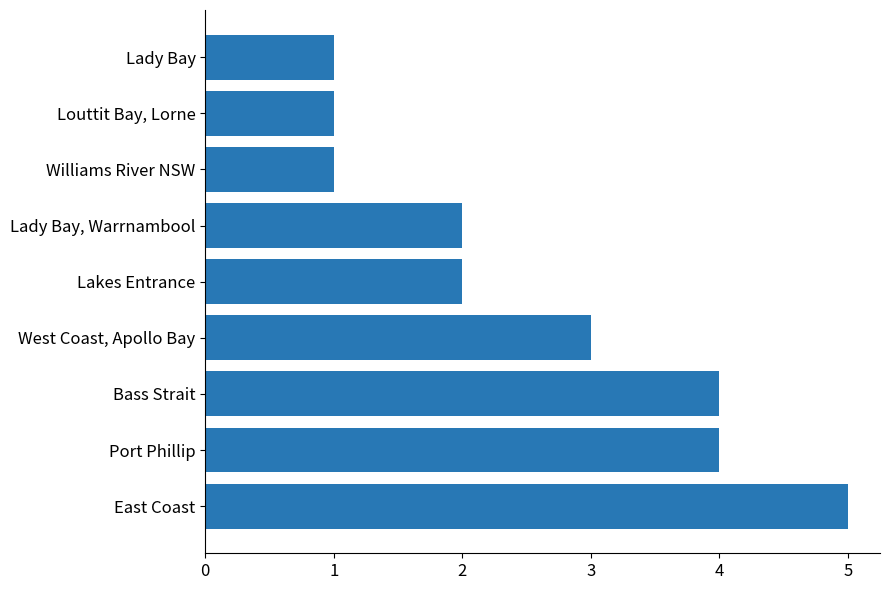

Approximately how many times larger is the value at Lakes Entrance compared to East Coast?

0.4